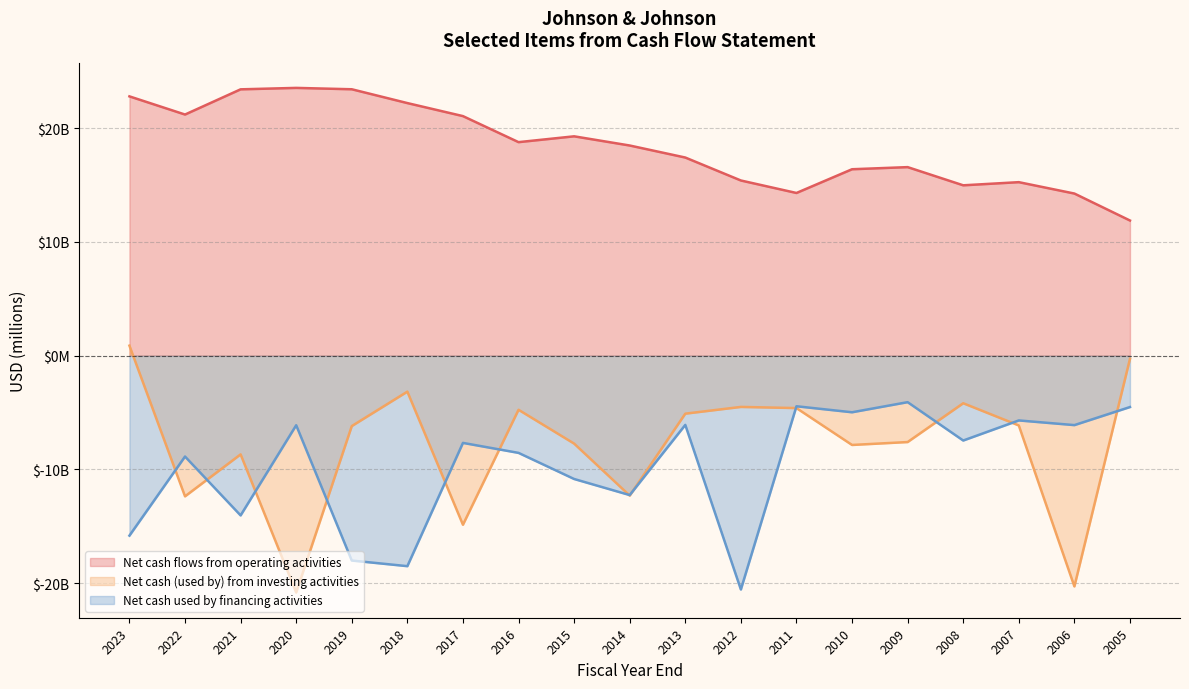

What is the average value of the Net cash flows from operating activities series?

18449